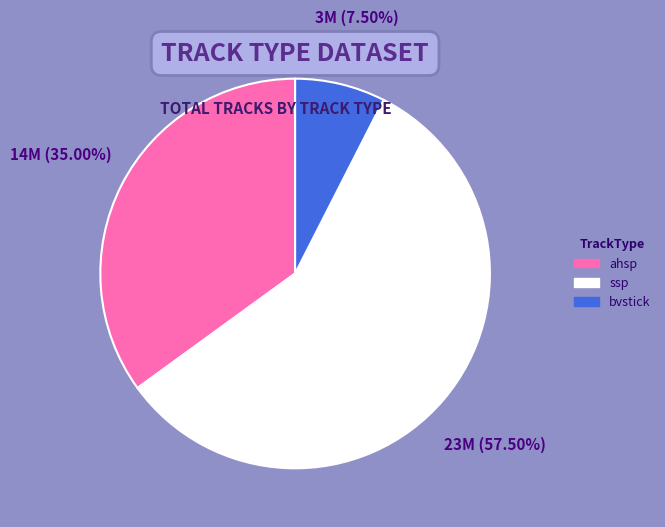

Do bvstick and ahsp together represent more than half of the pie?

No